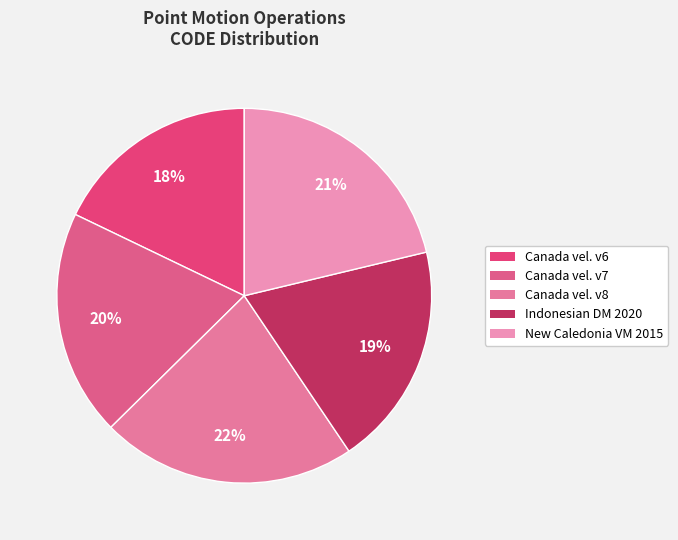

Rank the categories by value from highest to lowest.

Canada velocity grid v8, New Caledonia velocity model 2015, Canada velocity grid v7, Indonesian Deformation Model 2020, Canada velocity grid v6